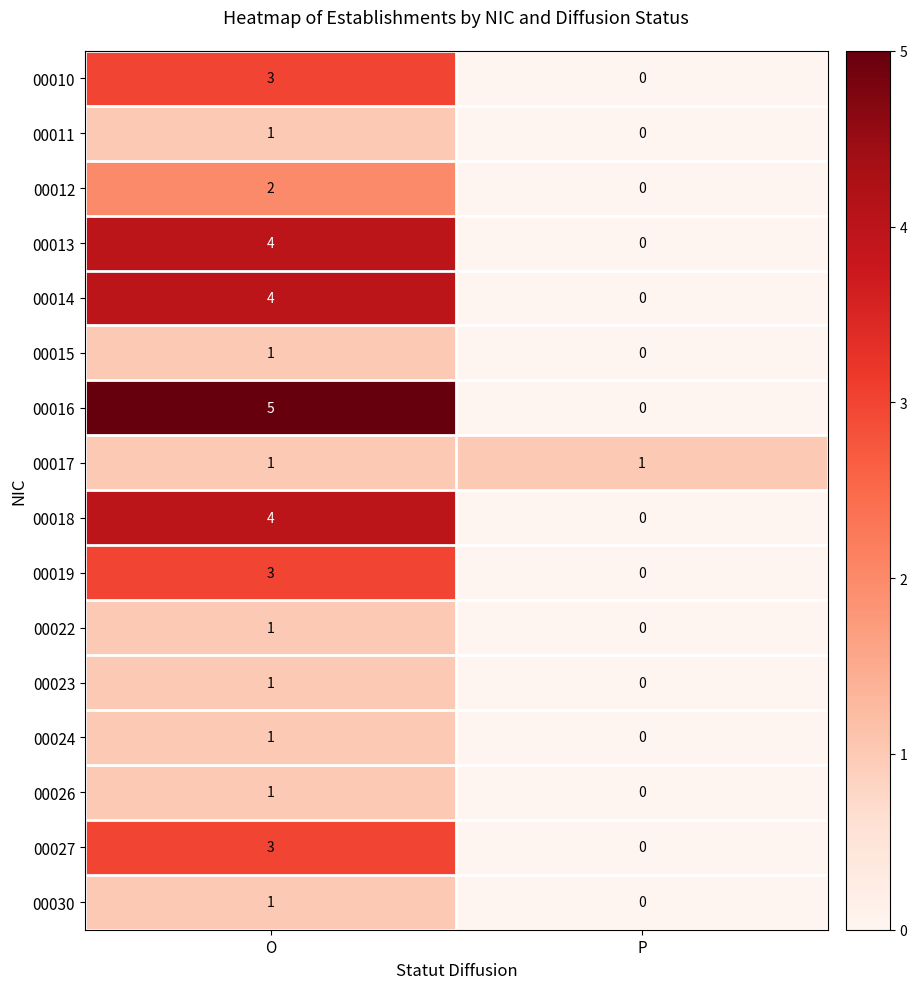

Where is 00030 nearest to the value 0?

P